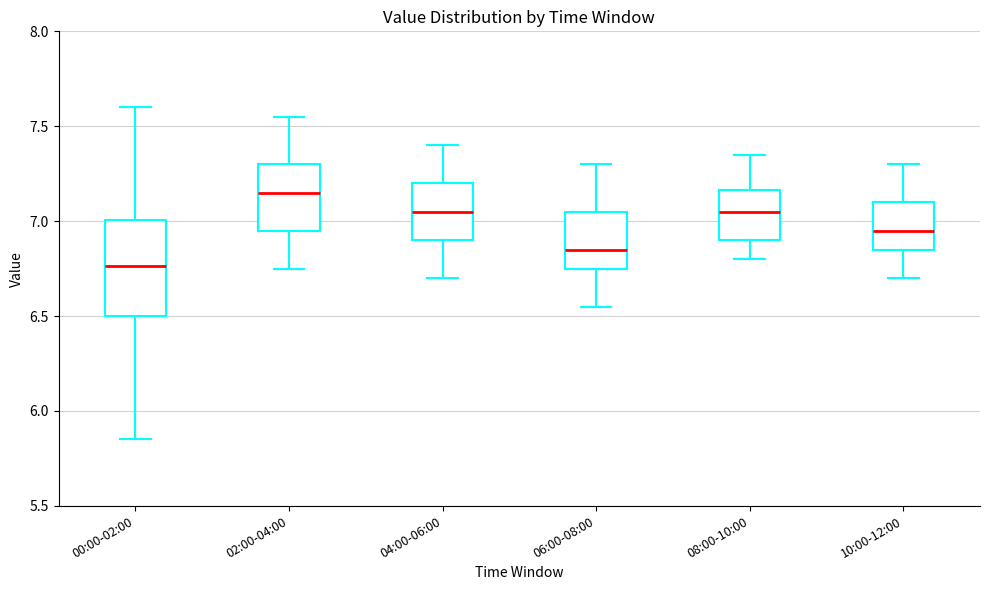

Where is the lower edge of the box for 08:00-10:00 on the y-axis? The values are not printed on the chart, so give them approximately, as read against the axis.

6.90